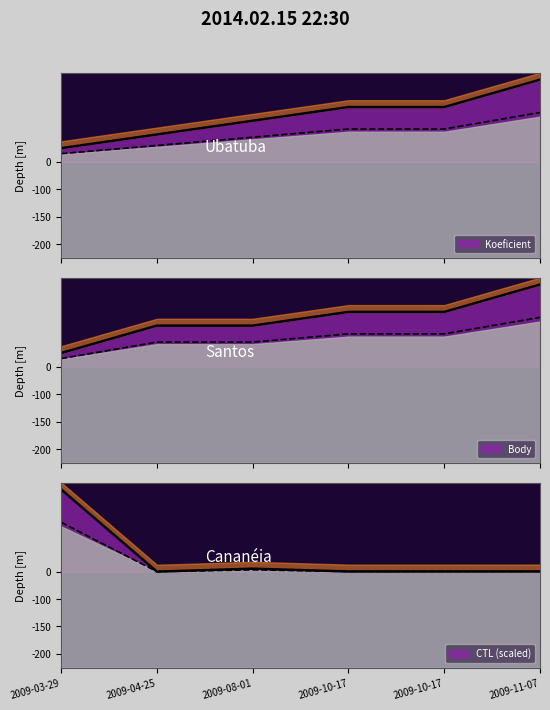

What is the highest value of the CTL series?

6.0